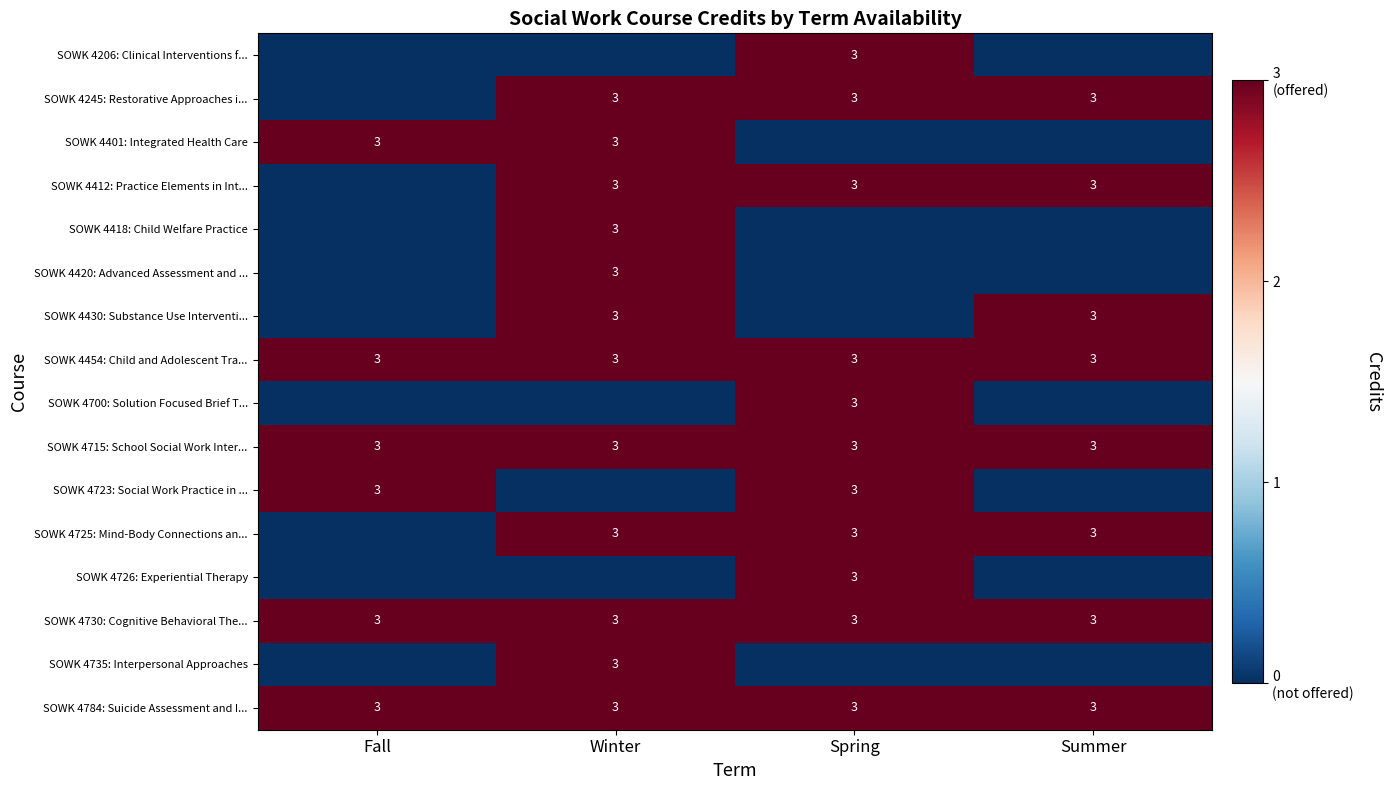

Is it true that SOWK 4726: Experiential Therapy equals 3 at Spring?

True